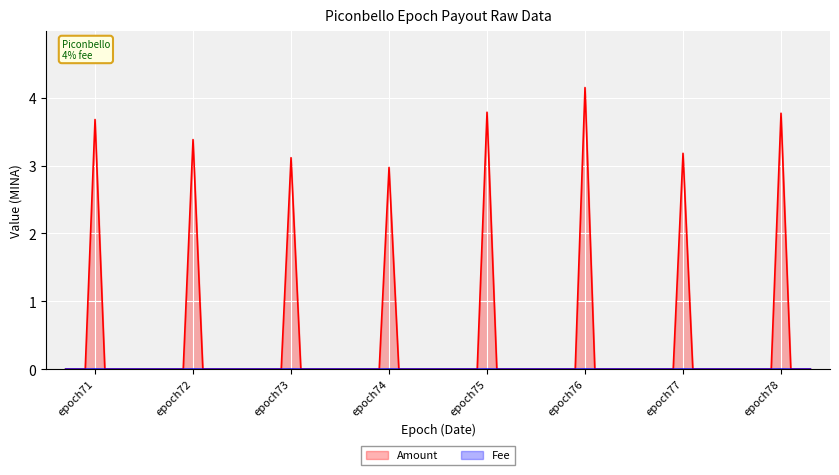

True or false: Fee has a value of 0.0 at epoch73.

True